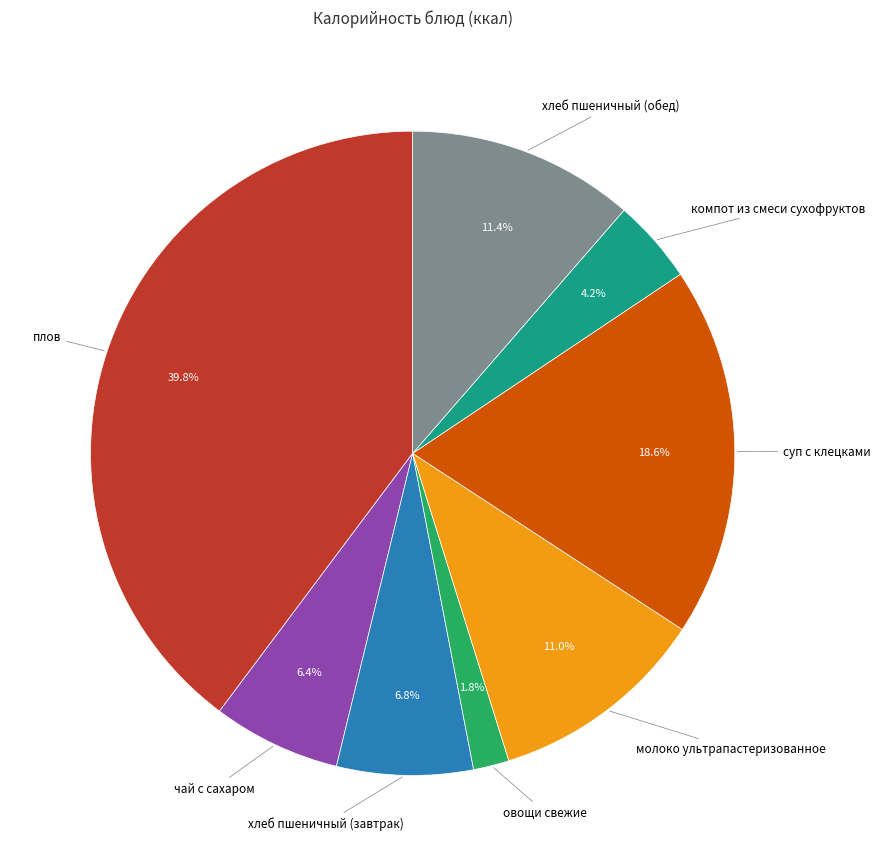

Is there any slice that represents more than half of the pie?

No